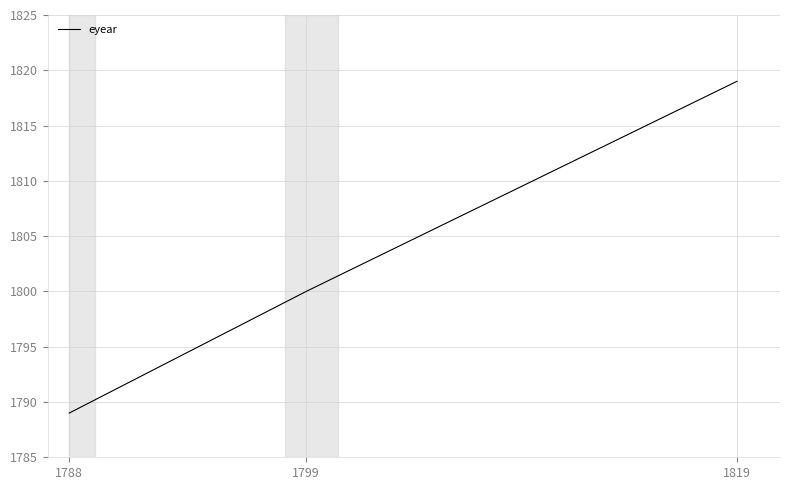

How many lines are shown in the chart?

1